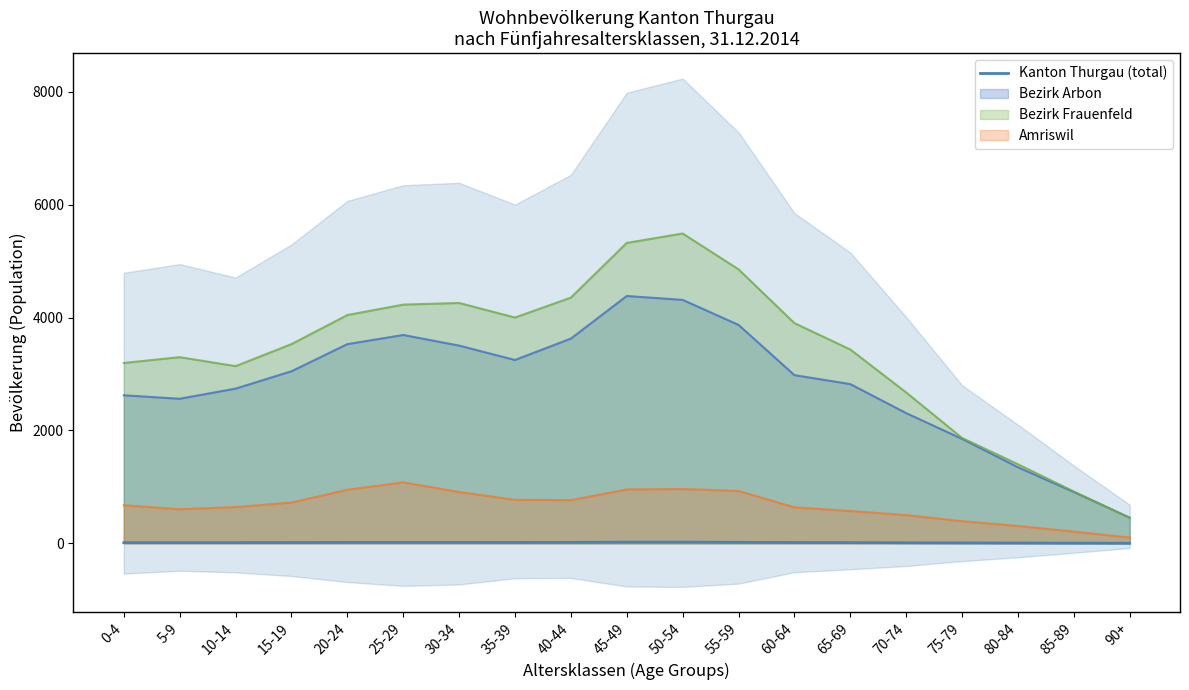

List the labels in order of value, largest first.

50-54, 45-49, 55-59, 40-44, 25-29, 30-34, 20-24, 35-39, 60-64, 15-19, 65-69, 10-14, 0-4, 5-9, 70-74, 75-79, 80-84, 85-89, 90+